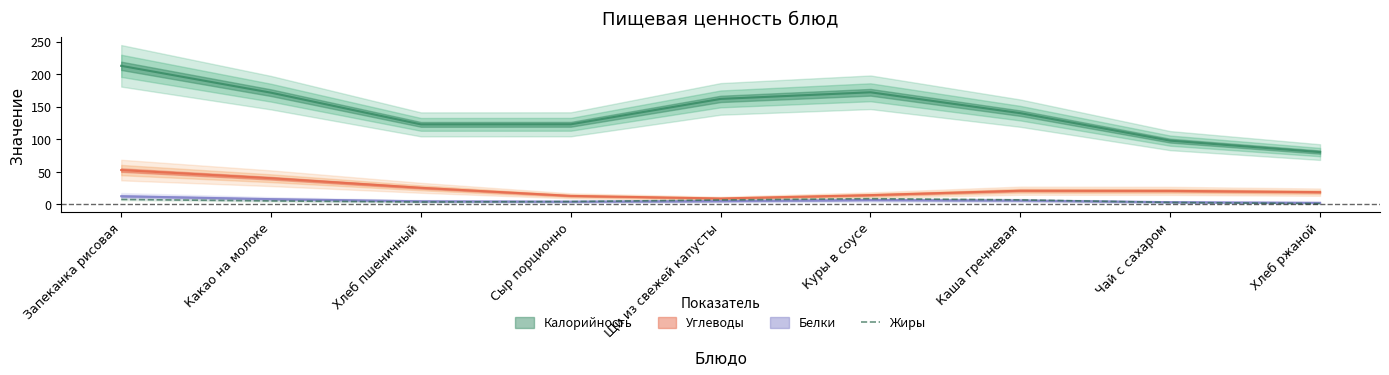

At which label does the data first exceed 5?

Запеканка рисовая